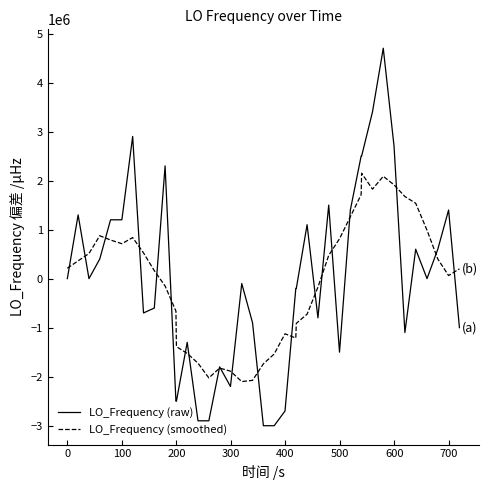

What are all the series names shown in the legend?

LO_Frequency (raw), LO_Frequency (smoothed)